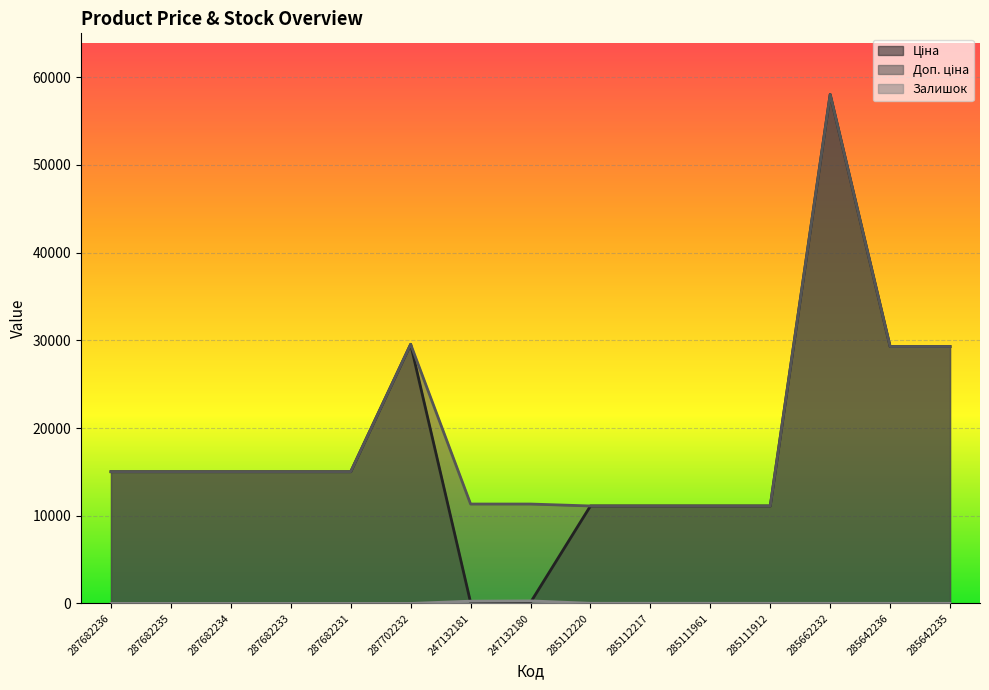

Rank the series at 285642235 from lowest to highest value.

Залишок, Ціна, Доп. ціна